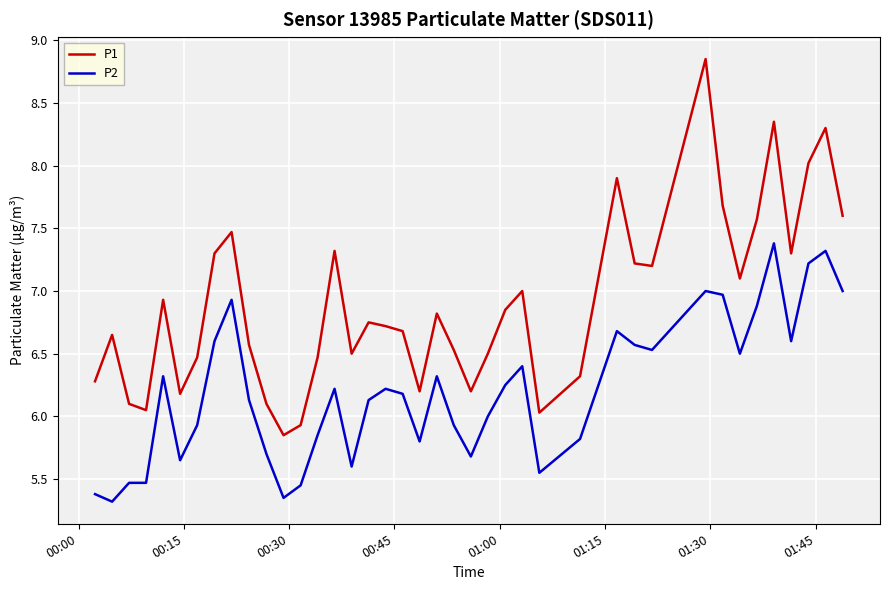

Rank the series by their maximum value, from lowest to highest.

P2, P1